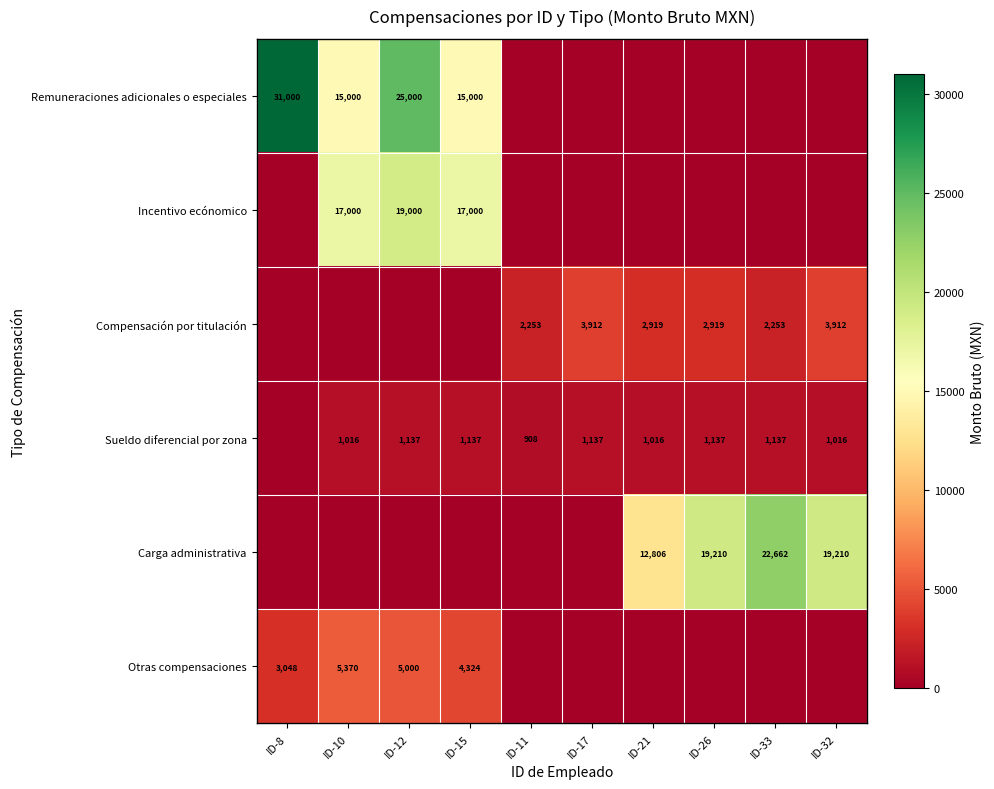

Which has a higher value, ID-15 or ID-26?

ID-15